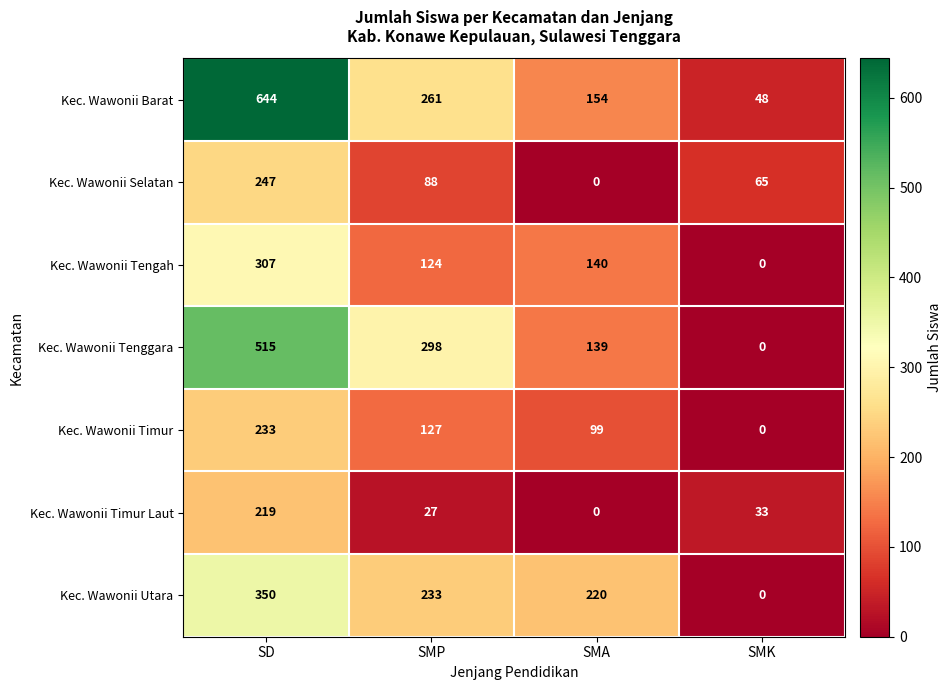

What is the maximum value shown in the chart?

644